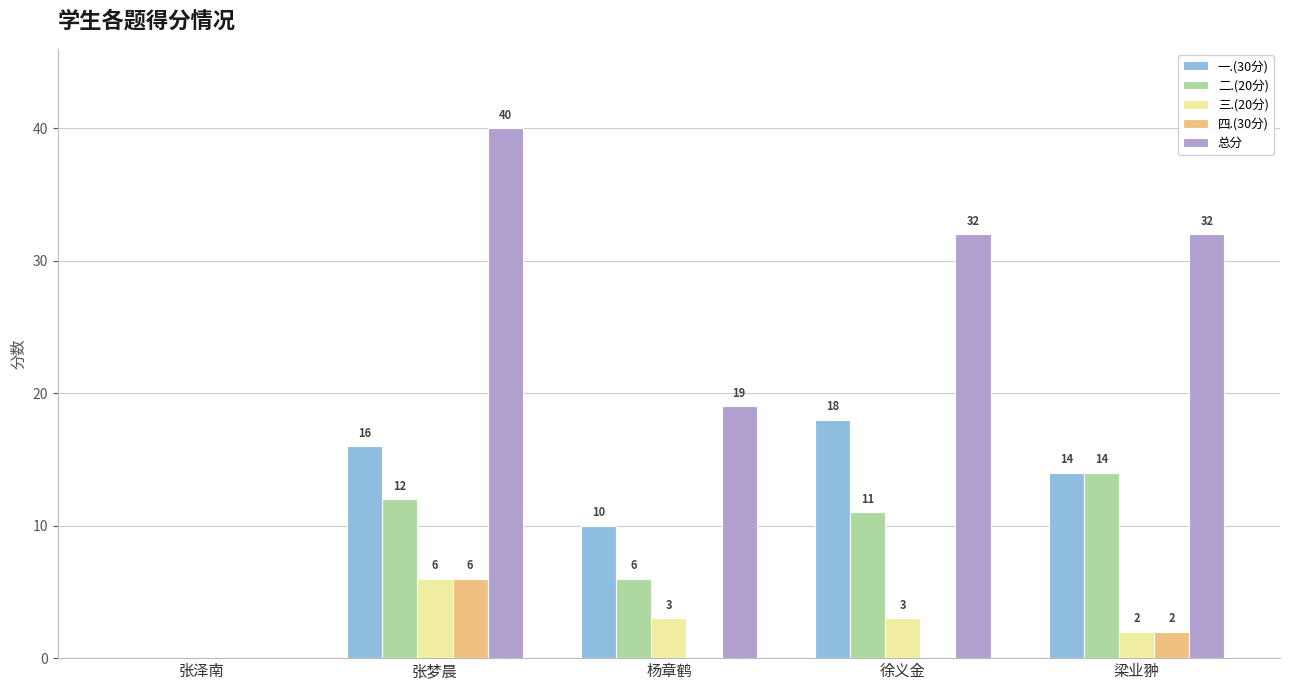

Is the value of 总分 at 梁业翀 greater than the value of 二.(20分) at 徐义金?

Yes